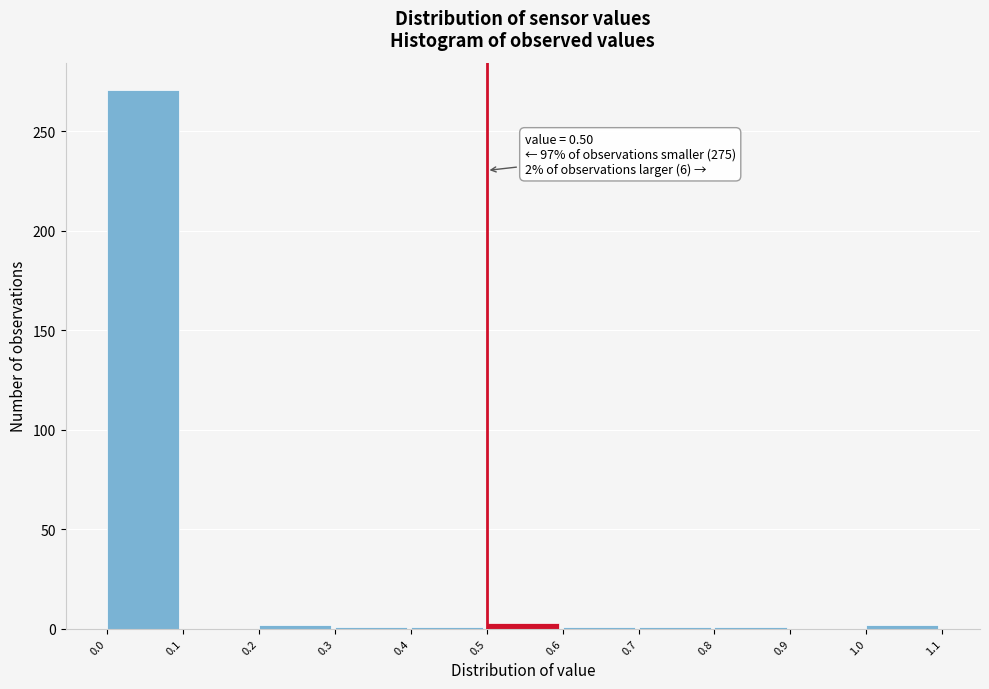

Over which range of the x-axis is the bar tallest?

0.0 to 0.1